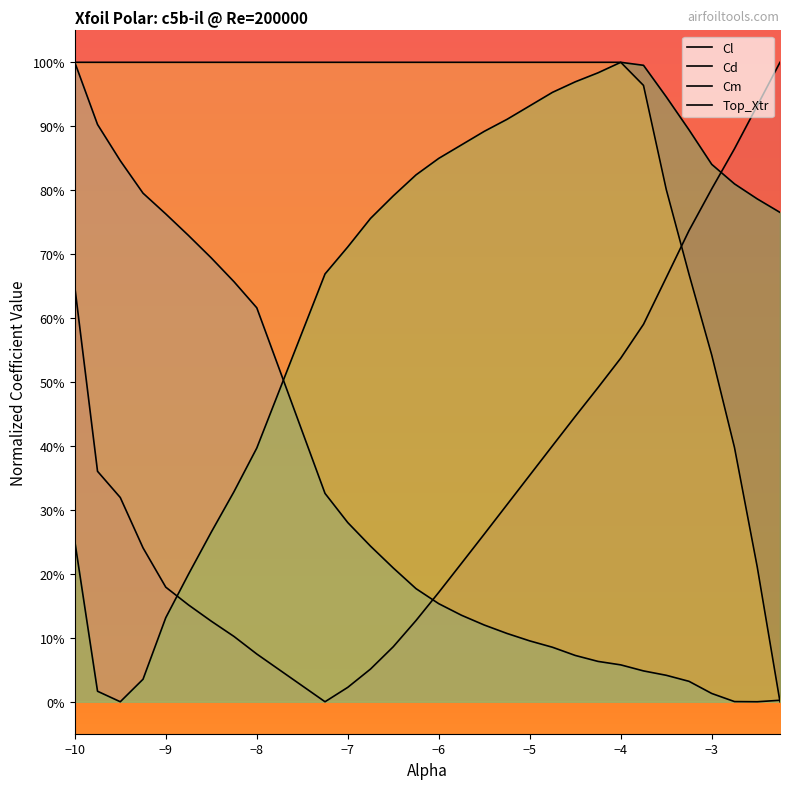

Which has a higher value, −3 or −9?

−9